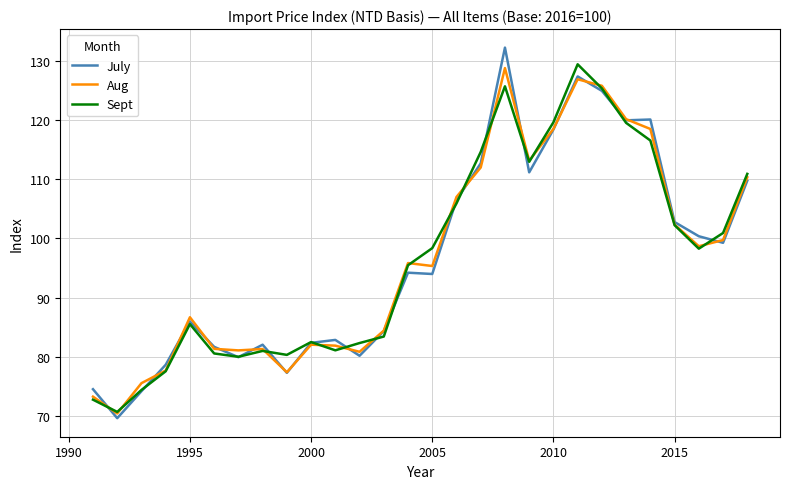

Count the number of data series in this chart.

3